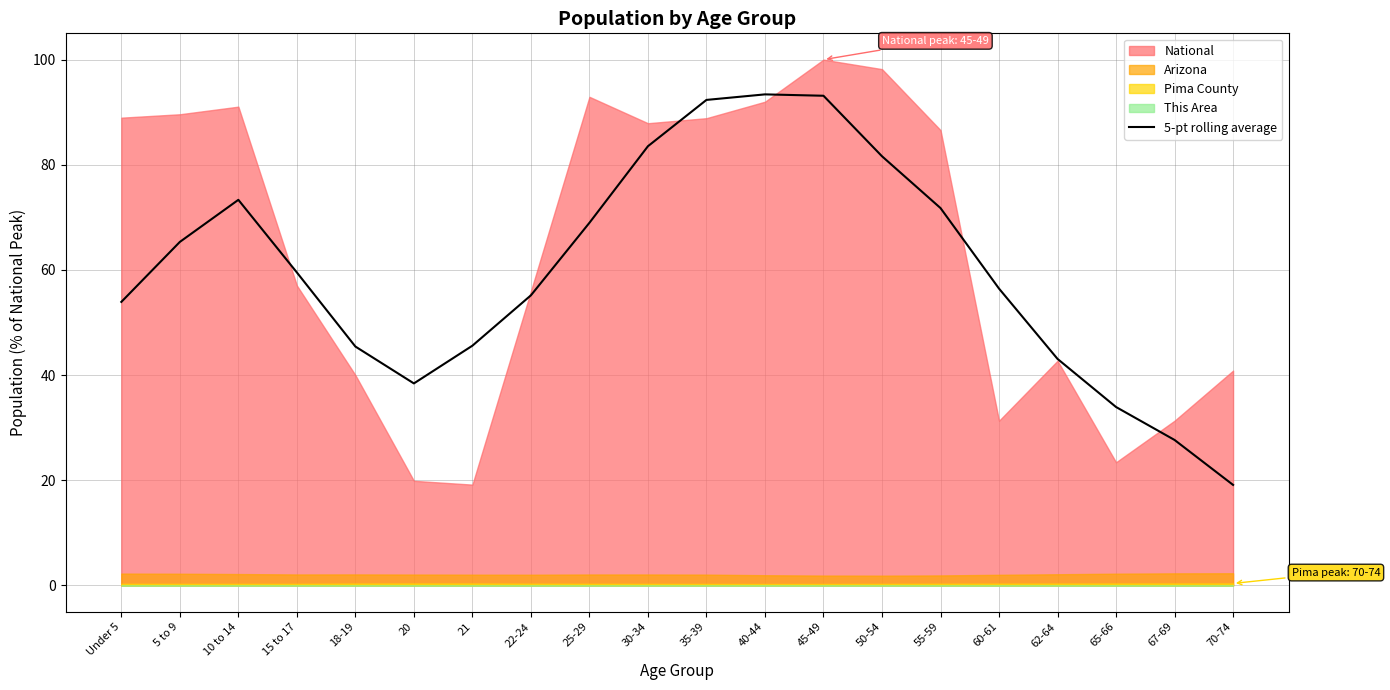

How many values are below 59?

10